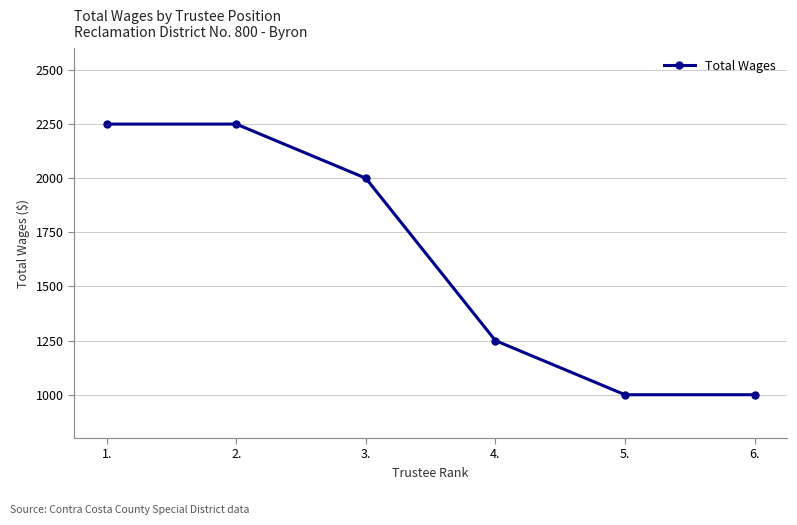

What position from the right is 6.?

1